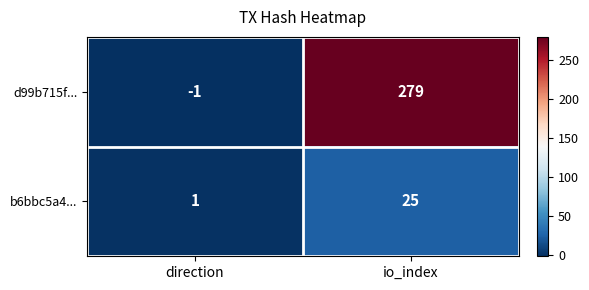

At how many categories does at least one series exceed 106?

1